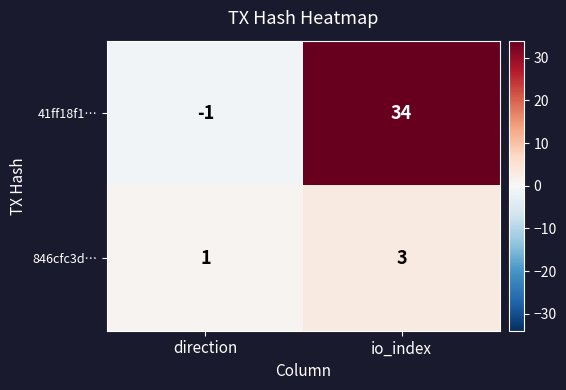

True or false: 846cfc3d… has a value of 2 at io_index.

False